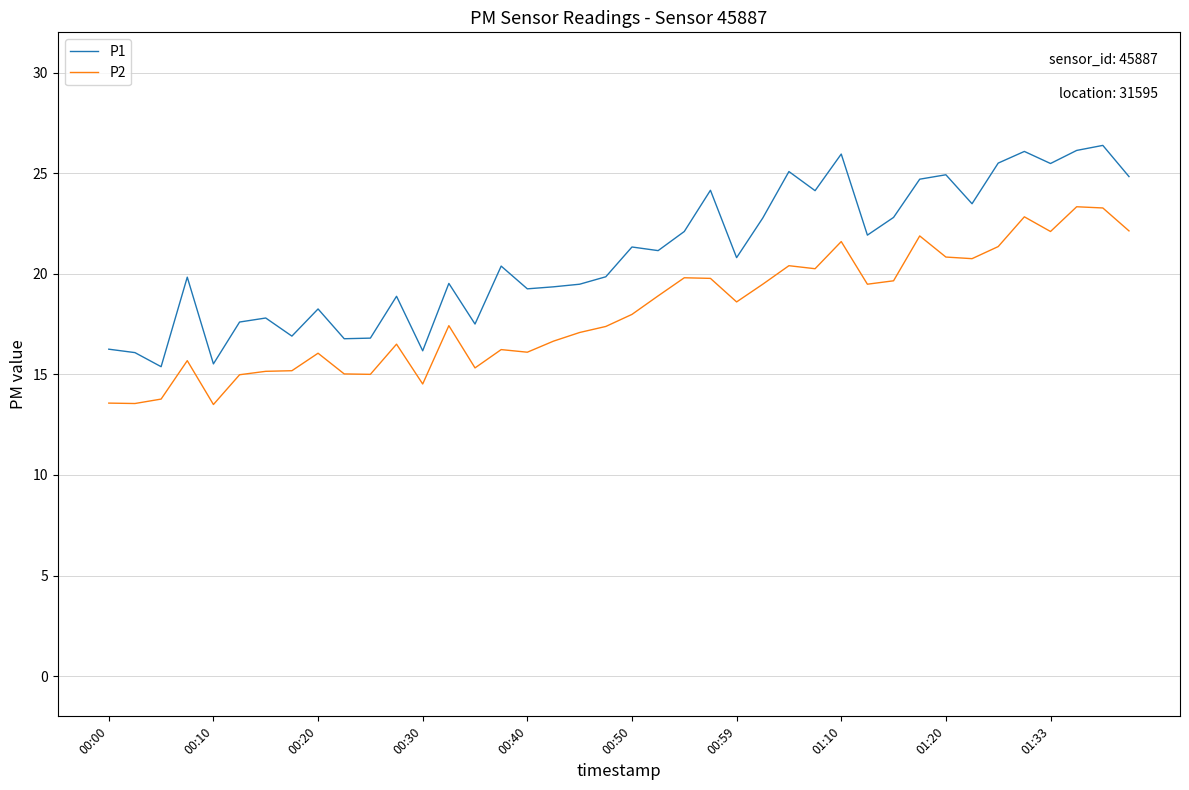

True or false: P2 and P1 intersect in this chart.

False